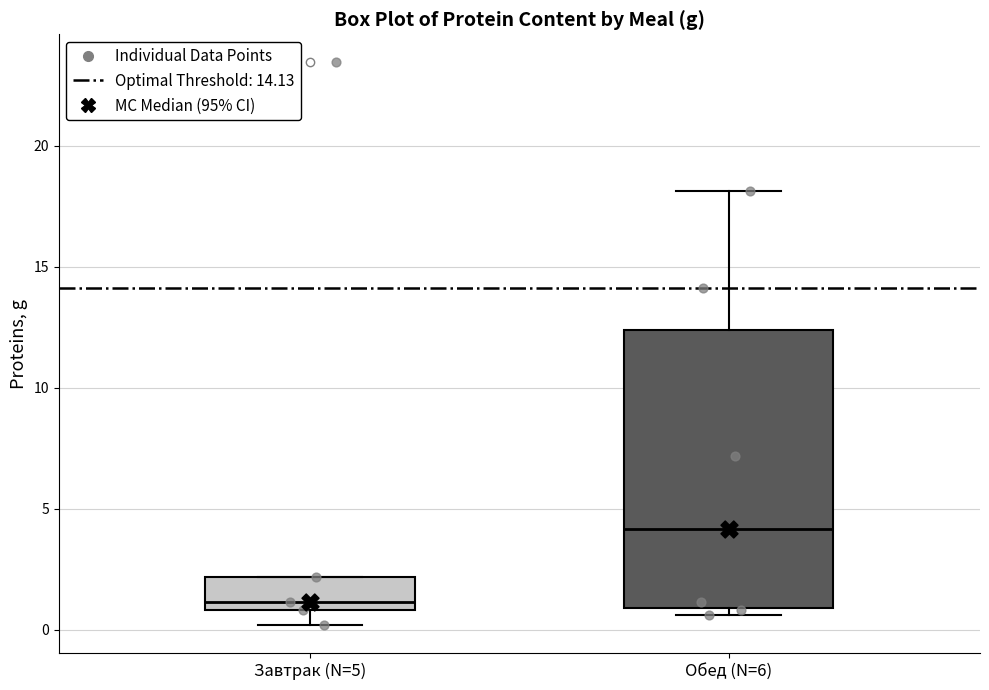

Reading left to right, transcribe this box plot: for each box, give where its median line is, the range the box spans, and where its two whiskers end, as read against the y-axis. The values are not printed on the chart, so give them approximately, as read against the axis.

Завтрак (N=5): median 1.0 (just above the box's lower edge), box 1.0 to 2.0, whiskers 0.0 to 2.0
Обед (N=6): median 4.0, box 1.0 to 12.5, whiskers 0.5 to 18.0